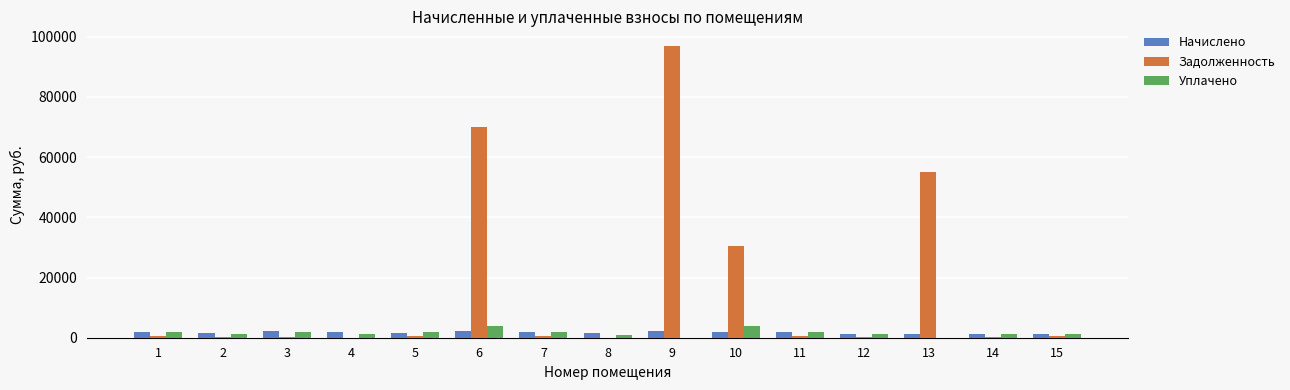

What is the greatest value displayed?

96955.2